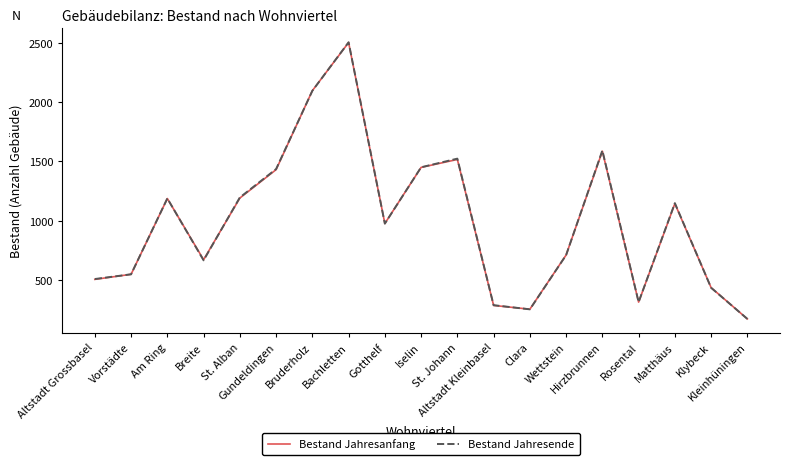

True or false: Bestand Jahresende has a value of 1188 at Am Ring.

True